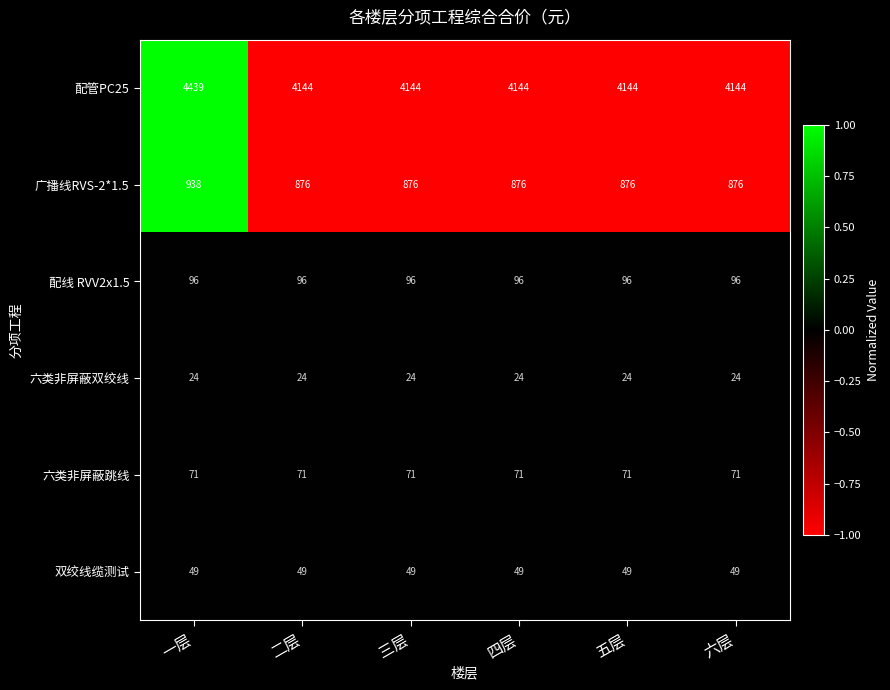

What is the difference between the highest and lowest values at 五层?

4120